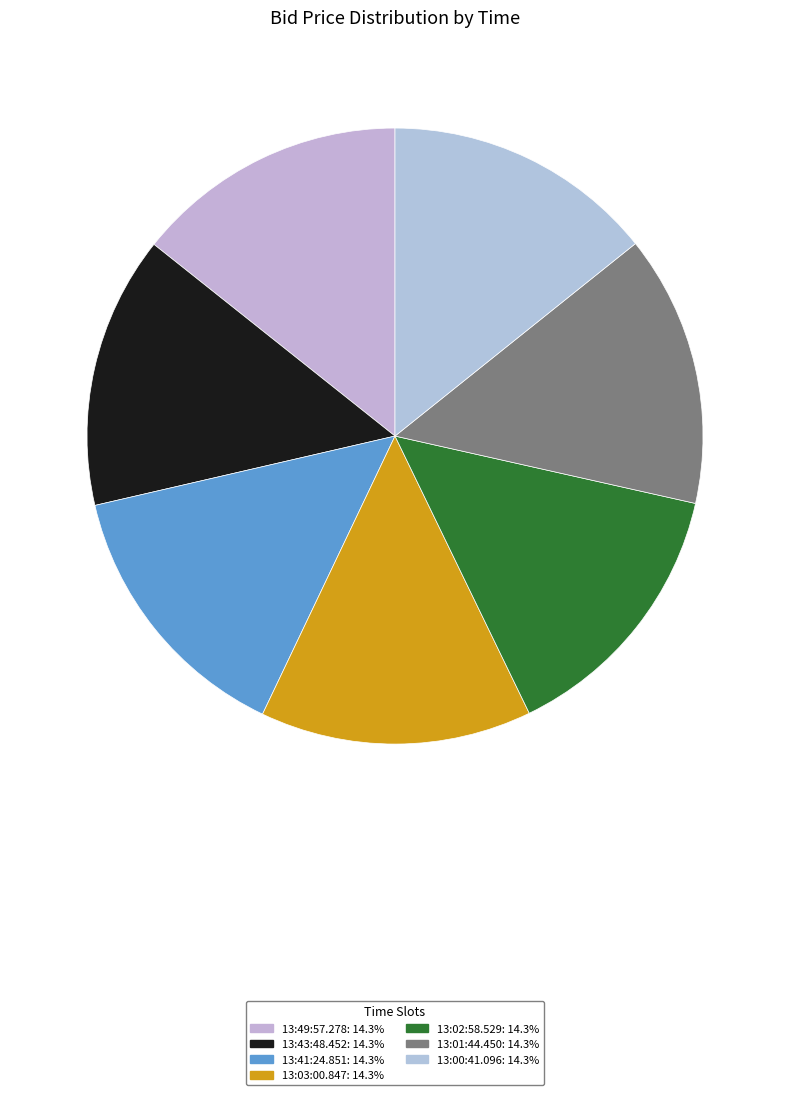

Combined, what portion of the pie is 13:41:24.851 and 13:00:41.096?

28.6%